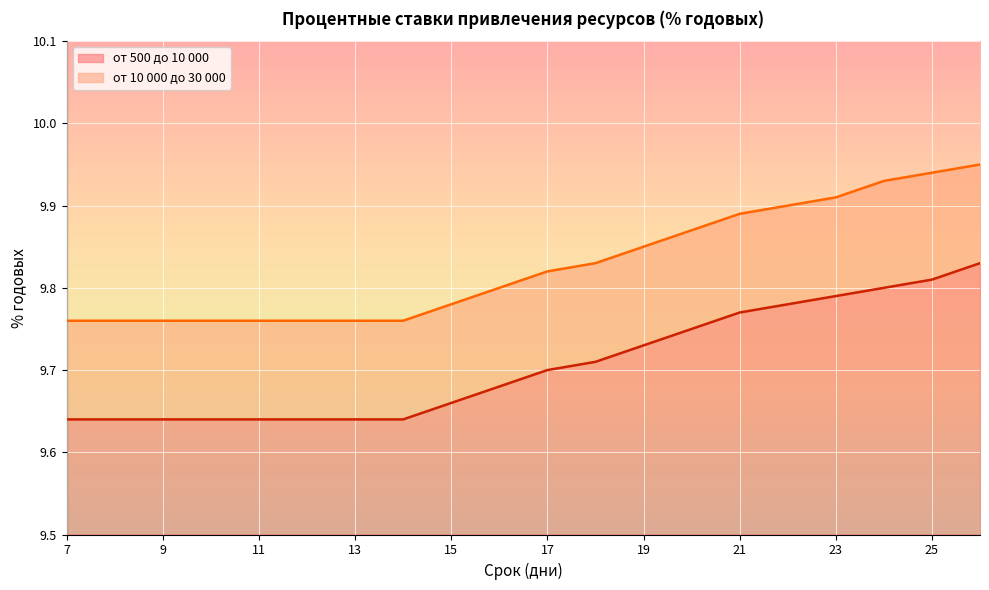

Is it true that от 10 000 до 30 000 equals 6.4 at 23?

False